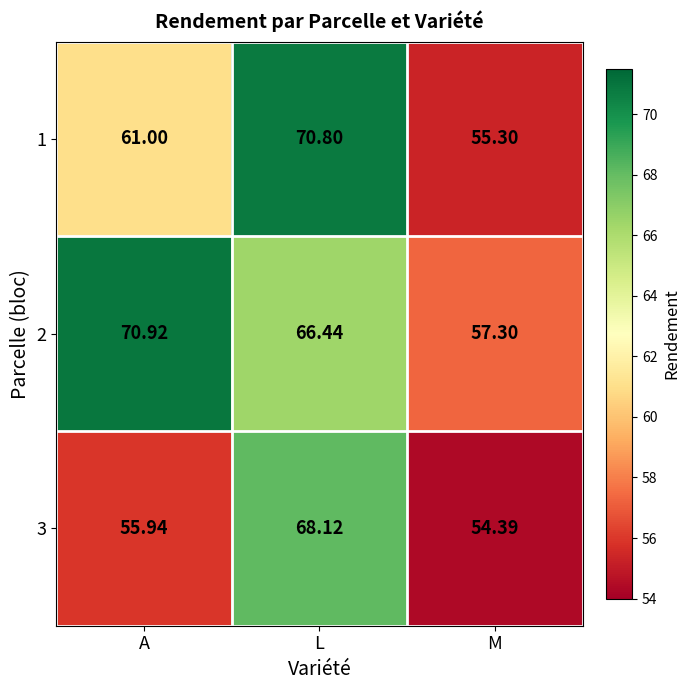

At which category is the sum across all series the highest?

L